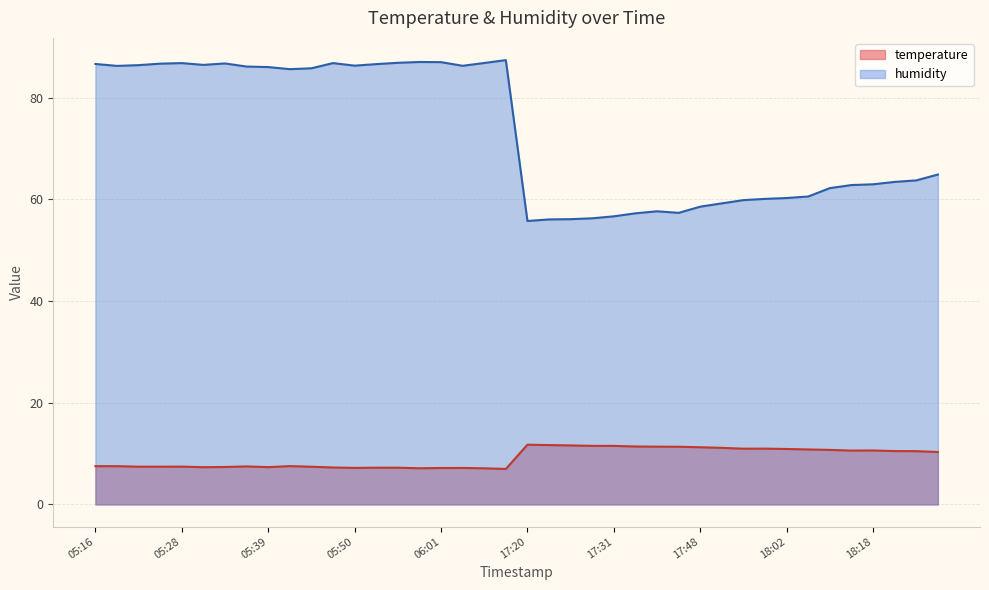

Reading left to right, what are all the values shown in this chart?

temperature: 05:16=7.5	05:20=7.5	05:23=7.4	05:25=7.4	05:28=7.4	05:31=7.3	05:34=7.4	05:36=7.5	05:39=7.3	05:41=7.5	05:44=7.4	05:47=7.3	05:50=7.2	05:52=7.2	05:55=7.2	05:57=7.1	06:01=7.2	06:04=7.2	06:06=7.1	06:09=7.0	17:20=11.7	17:23=11.7	17:25=11.6	17:28=11.5	17:31=11.5	17:34=11.4	17:37=11.4	17:40=11.3	17:48=11.2	17:54=11.1	17:56=11.0	18:00=11.0	18:02=10.9	18:05=10.8	18:13=10.7	18:16=10.6	18:18=10.6	18:21=10.5	18:24=10.5	18:29=10.3
humidity: 05:16=86.6	05:20=86.3	05:23=86.4	05:25=86.7	05:28=86.8	05:31=86.5	05:34=86.7	05:36=86.1	05:39=86.0	05:41=85.6	05:44=85.8	05:47=86.8	05:50=86.3	05:52=86.6	05:55=86.9	05:57=87.0	06:01=87.0	06:04=86.3	06:06=86.8	06:09=87.4	17:20=55.8	17:23=56.1	17:25=56.1	17:28=56.3	17:31=56.7	17:34=57.3	17:37=57.7	17:40=57.4	17:48=58.6	17:54=59.2	17:56=59.9	18:00=60.1	18:02=60.3	18:05=60.6	18:13=62.2	18:16=62.8	18:18=63.0	18:21=63.4	18:24=63.7	18:29=64.9